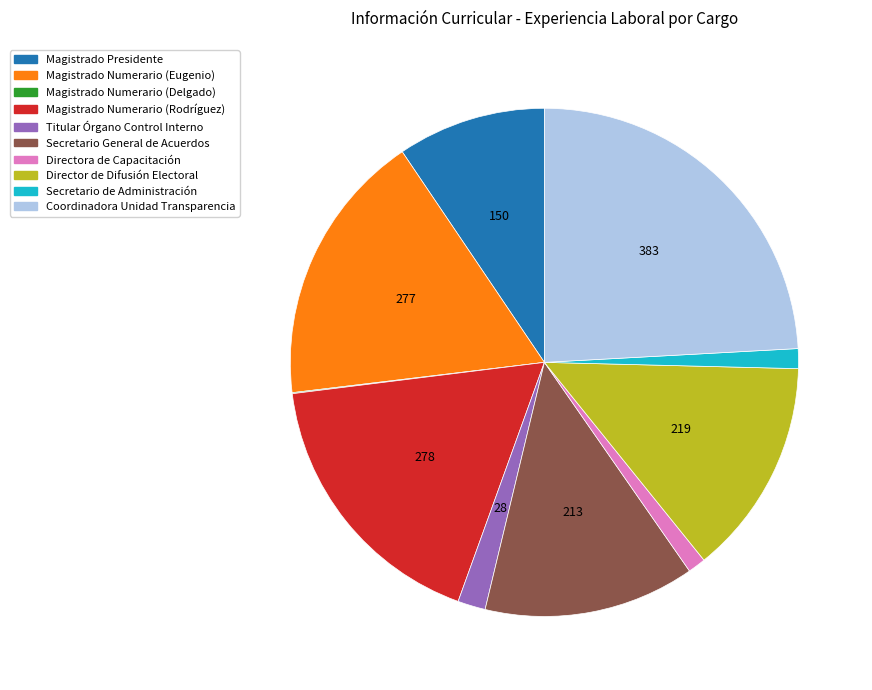

Is it true that Secretario de Administración is 1% of the pie?

True